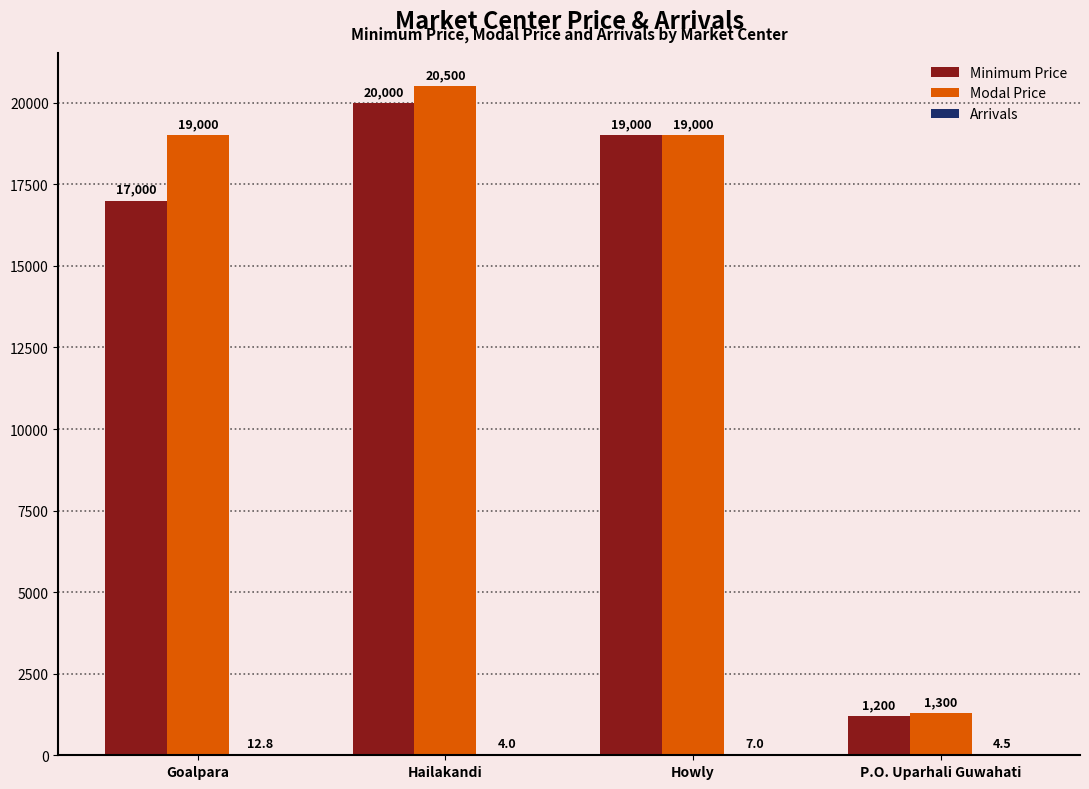

What is the total value across all series at Hailakandi?

40504.0